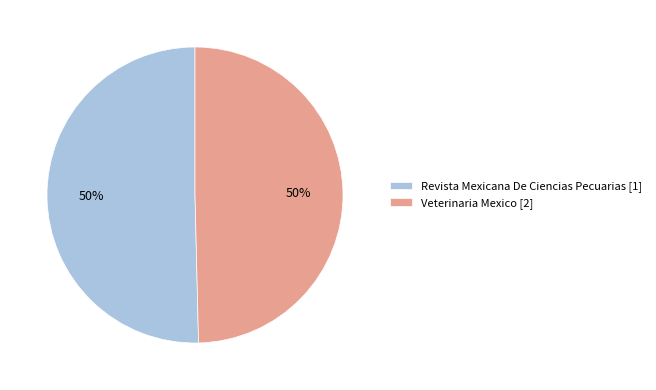

The Veterinaria Mexico [2] slice represents 63% of the pie. True or false?

False